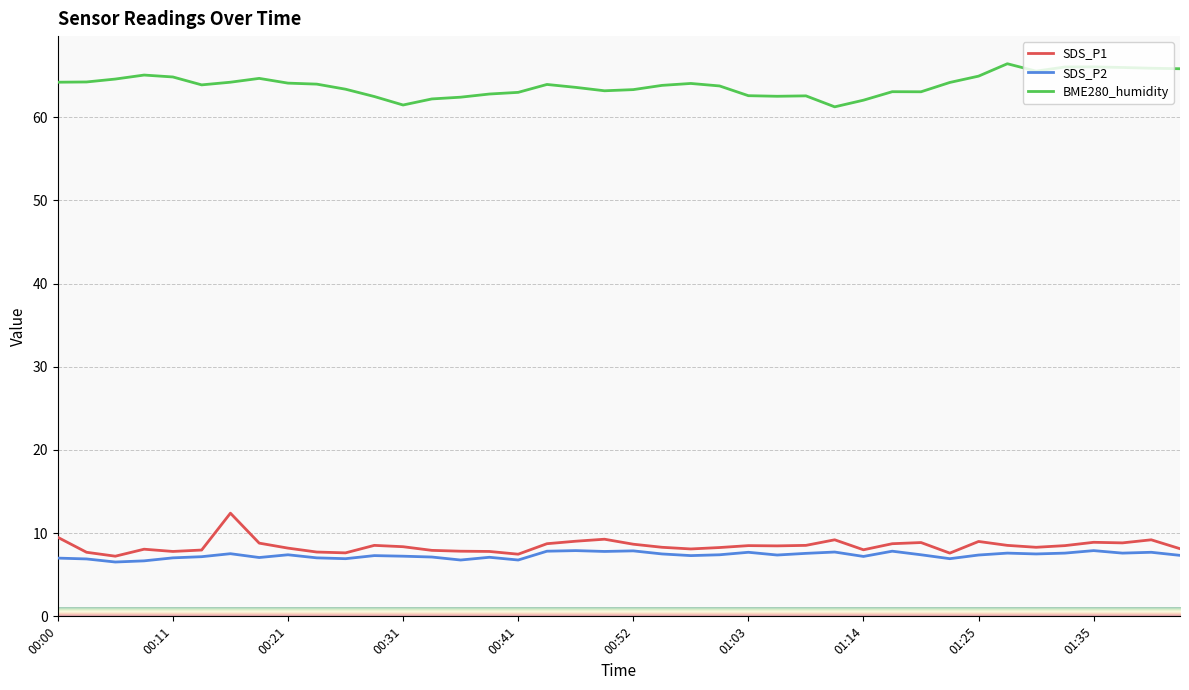

Which series has the largest total across all categories?

BME280_humidity